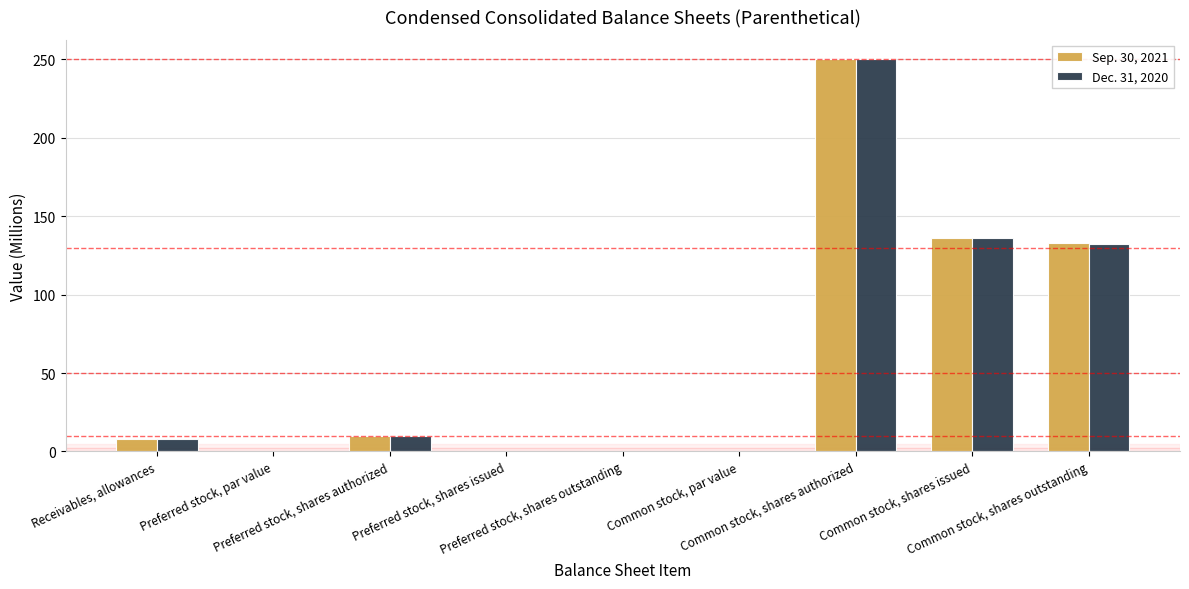

How many categories are shown in the chart?

9